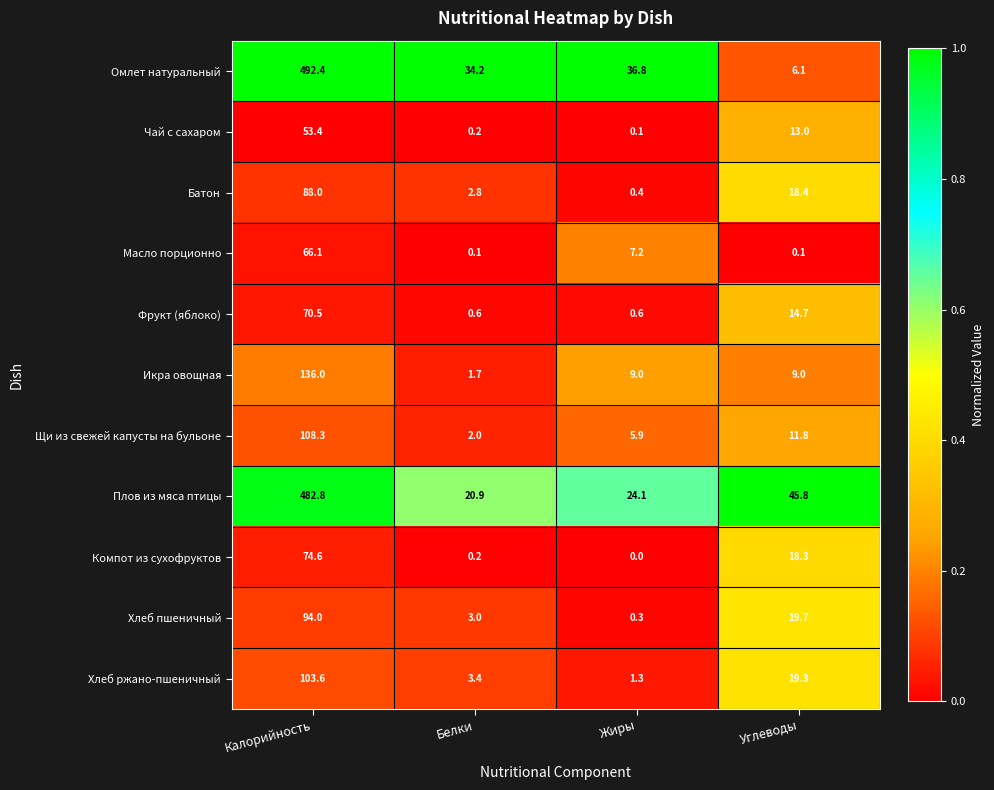

What is the difference between the Компот из сухофруктов values at Жиры and Углеводы?

18.3